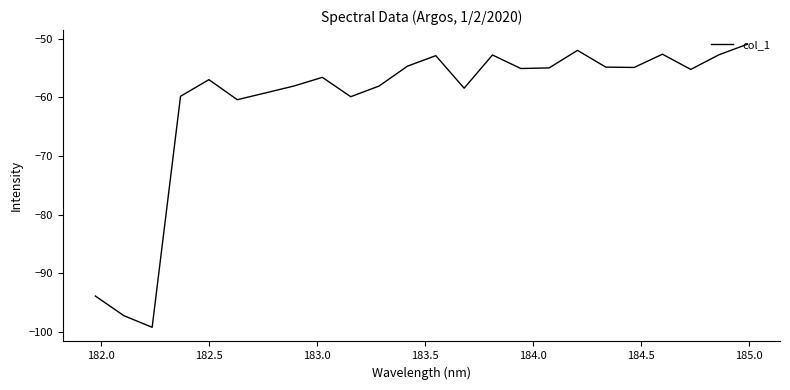

What is the minimum value shown in the chart?

-99.2